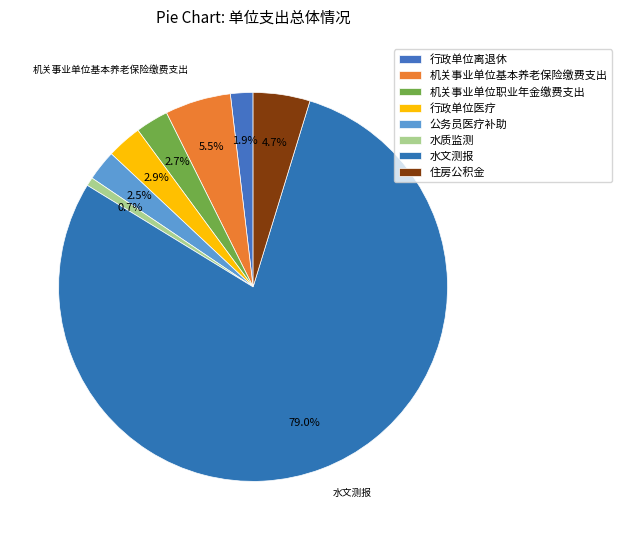

How many slices are in this pie chart?

8